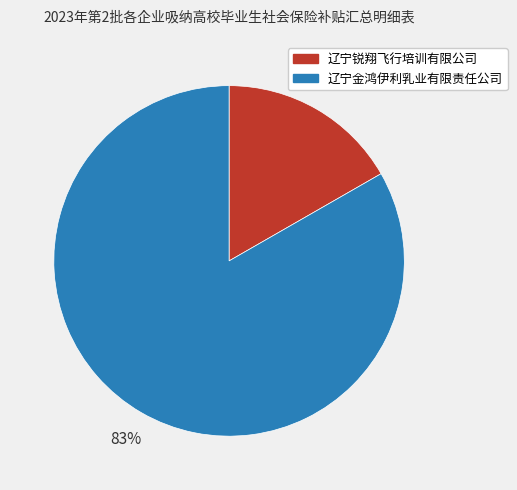

To the nearest percent, what percentage of the pie is 辽宁金鸿伊利乳业有限责任公司?

83%